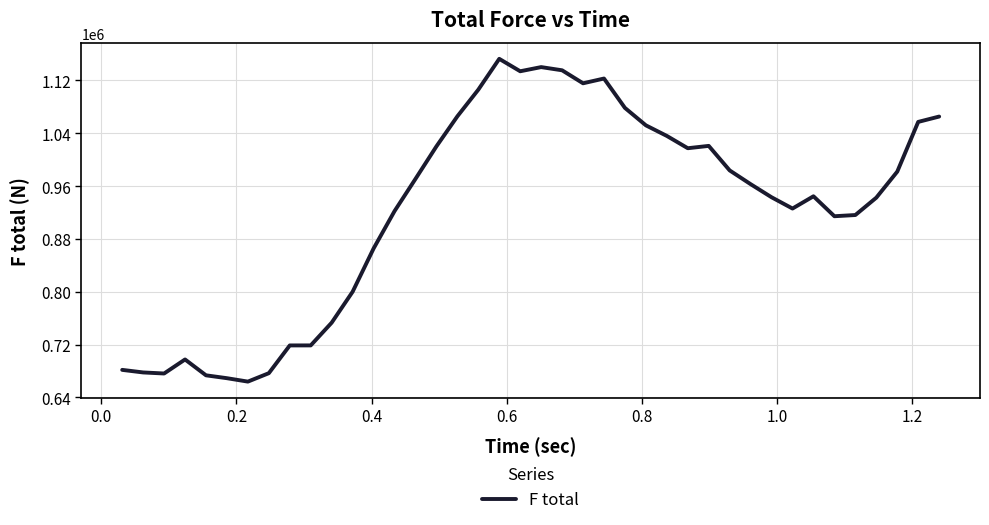

What is the smallest value displayed?

664018